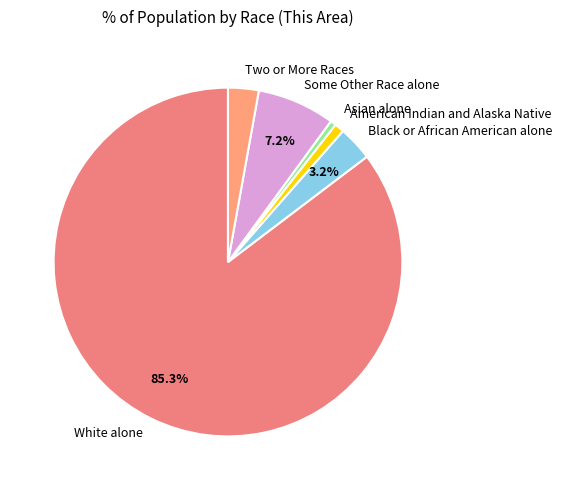

To the nearest percent, what portion does Asian alone represent?

1%